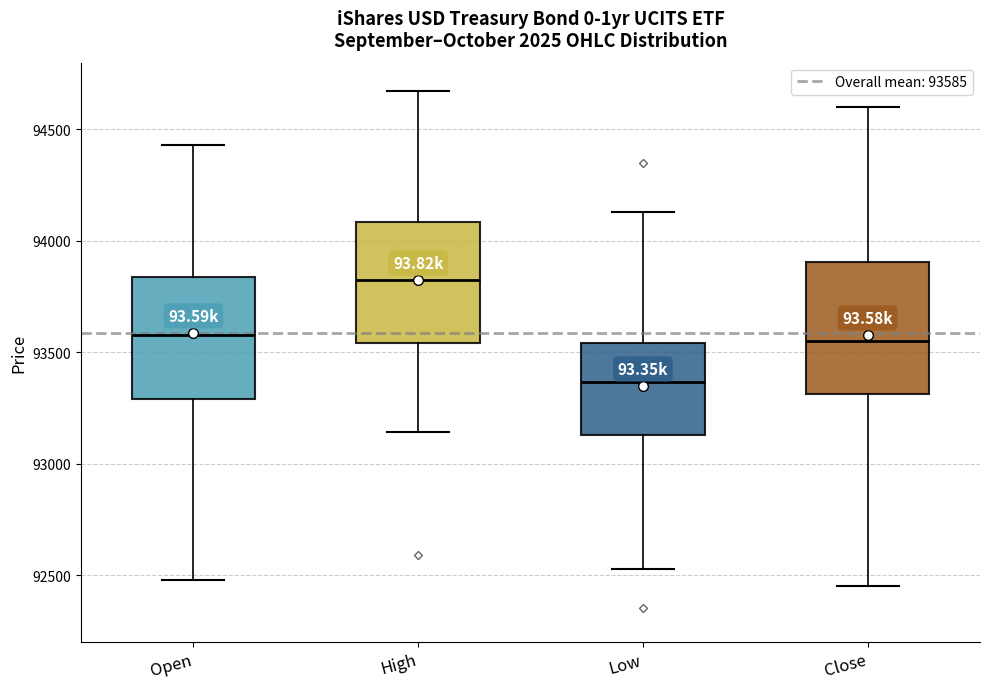

Reading left to right, read every box against the y-axis: the position of its median line, the range the box covers, and the ends of its whiskers. The values are not printed on the chart, so give them approximately, as read against the axis.

Open: median 93600, box 93300 to 93850, whiskers 92500 to 94450
High: median 93850, box 93550 to 94100, whiskers 93150 to 94650
Low: median 93350, box 93150 to 93550, whiskers 92550 to 94150
Close: median 93550, box 93300 to 93900, whiskers 92450 to 94600